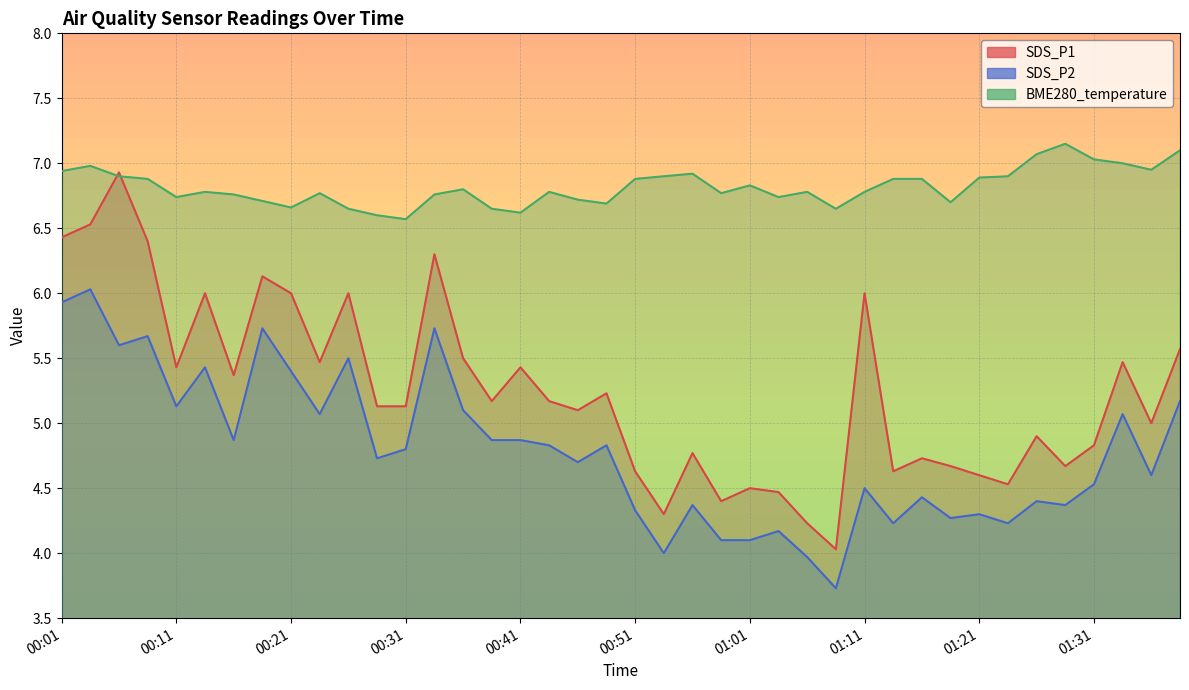

Count the number of categories in the chart.

40